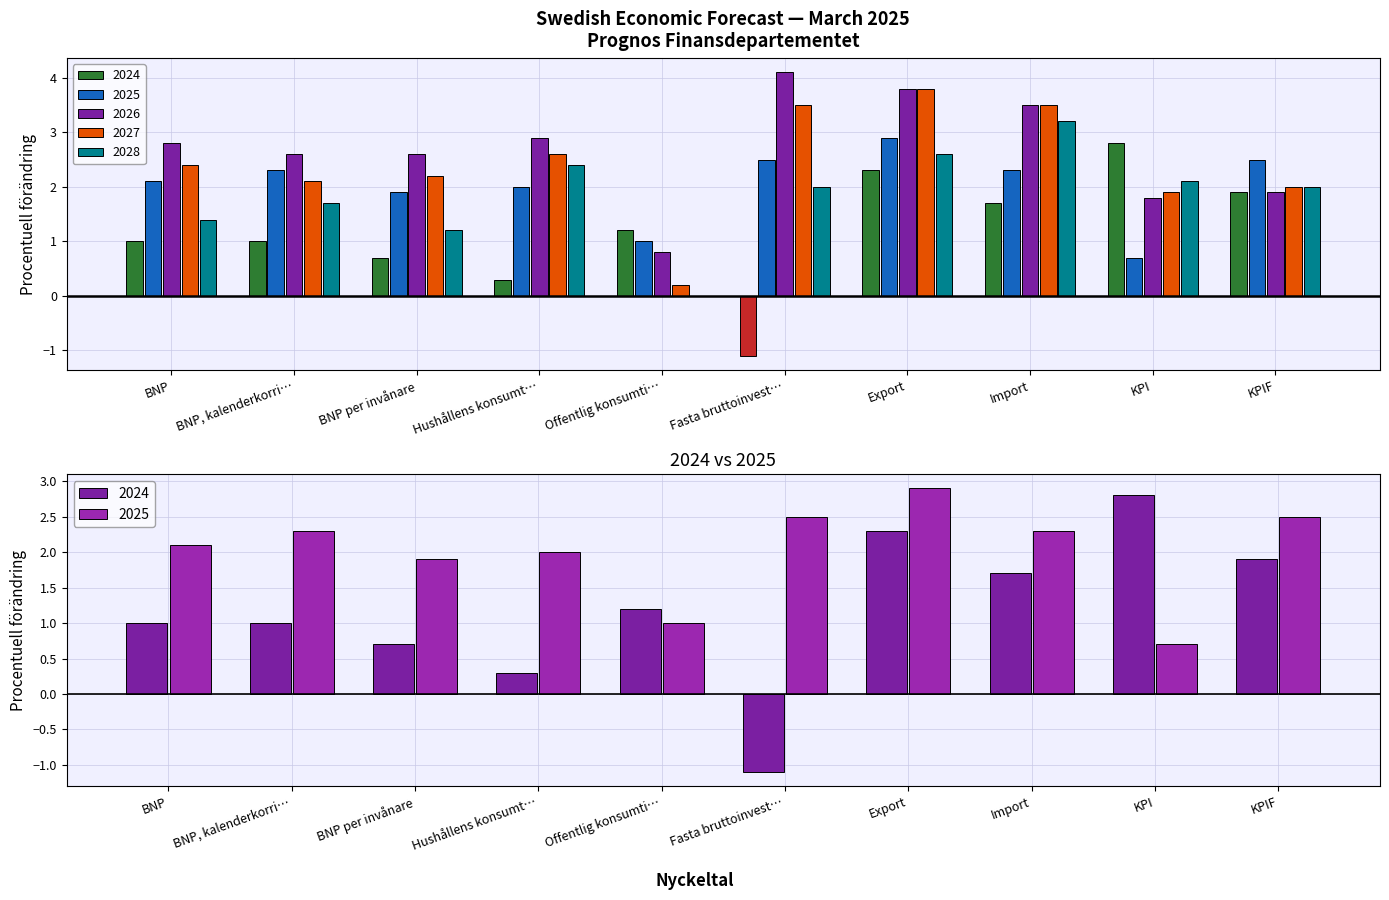

The 2027 series shows 1.4 at KPIF. True or false?

False